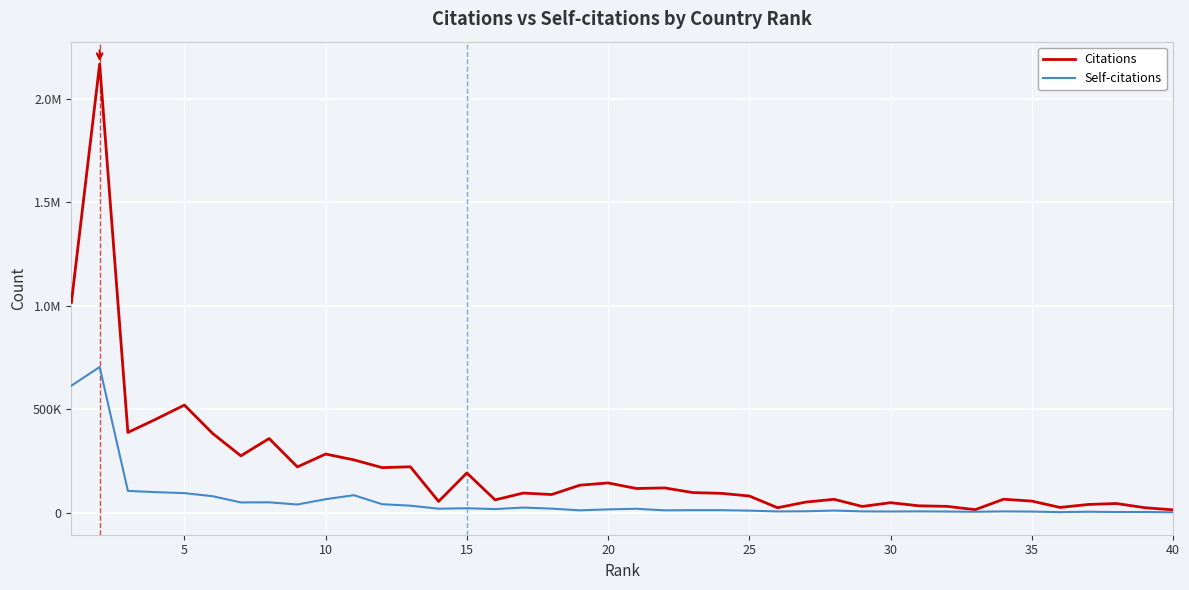

What are all the series names shown in the legend?

Citations, Self-citations